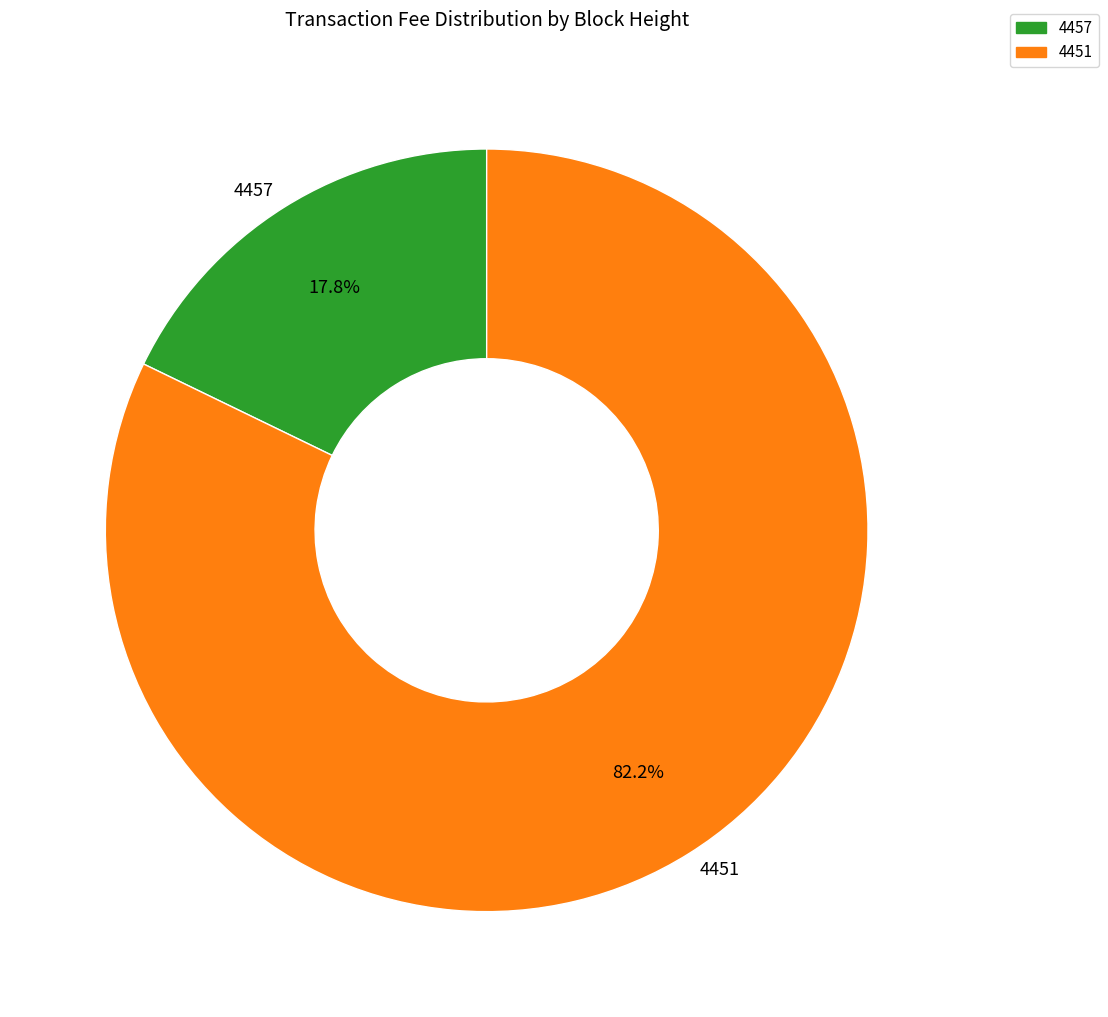

What is the smallest slice in the pie chart?

4457